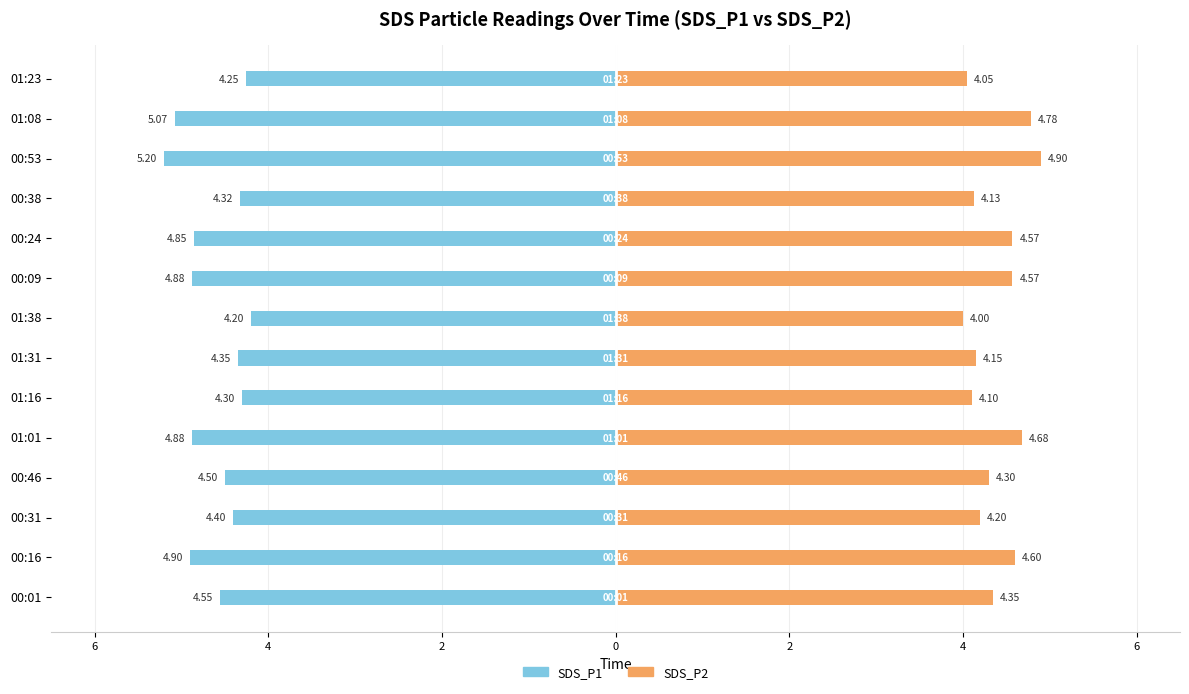

What value does the SDS_P2 series have at 00:24?

4.6